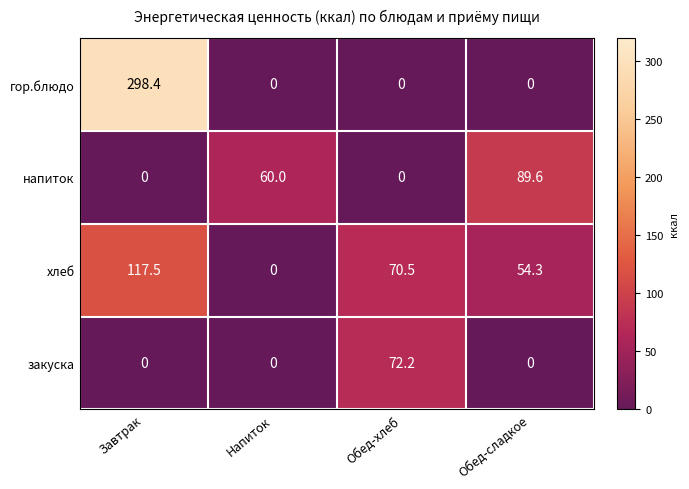

Reading right to left, what are all the values shown in this chart?

гор.блюдо: Обед-сладкое=0.0	Обед-хлеб=0.0	Напиток=0.0	Завтрак=298.4
напиток: Обед-сладкое=89.6	Обед-хлеб=0.0	Напиток=60.0	Завтрак=0.0
хлеб: Обед-сладкое=54.3	Обед-хлеб=70.5	Напиток=0.0	Завтрак=117.5
закуска: Обед-сладкое=0.0	Обед-хлеб=72.2	Напиток=0.0	Завтрак=0.0